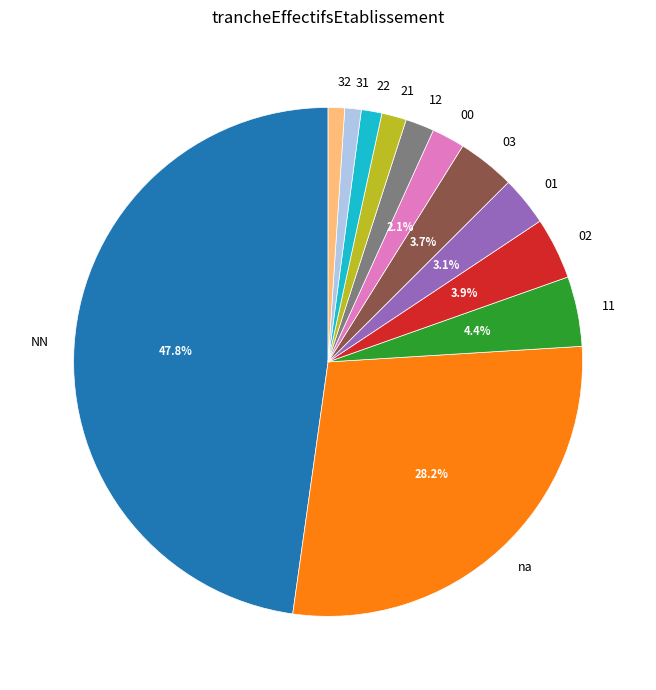

What is the ratio of the value at 02 to the value at 00?

1.9